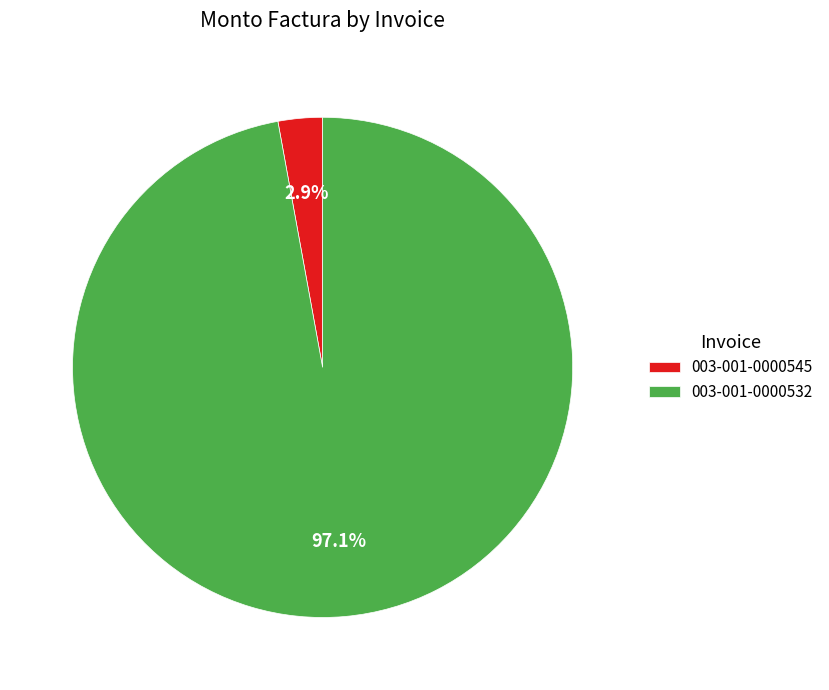

To the nearest percent, what percentage of the pie is 003-001-0000545?

3%